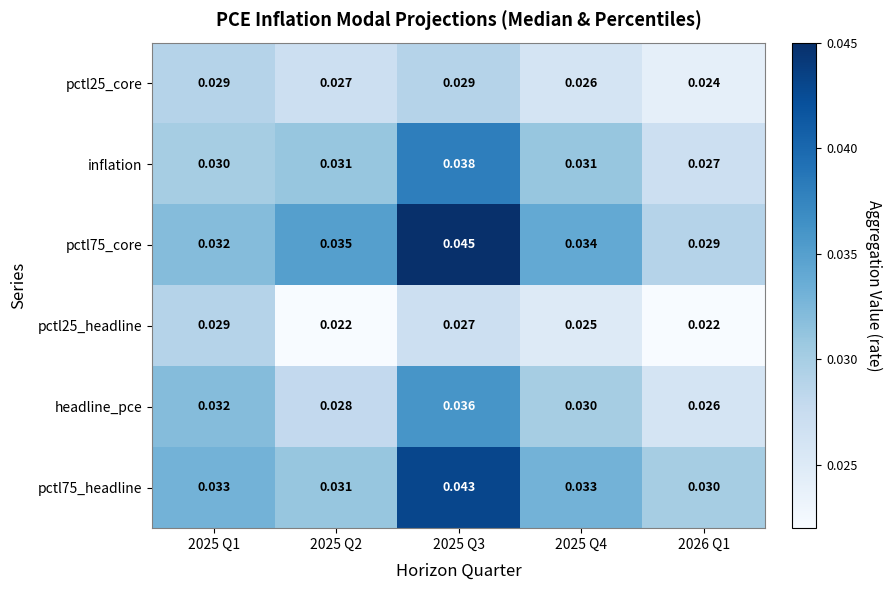

Is the value of pctl25_core at 2025 Q1 greater than the value of headline_pce at 2026 Q1?

Yes